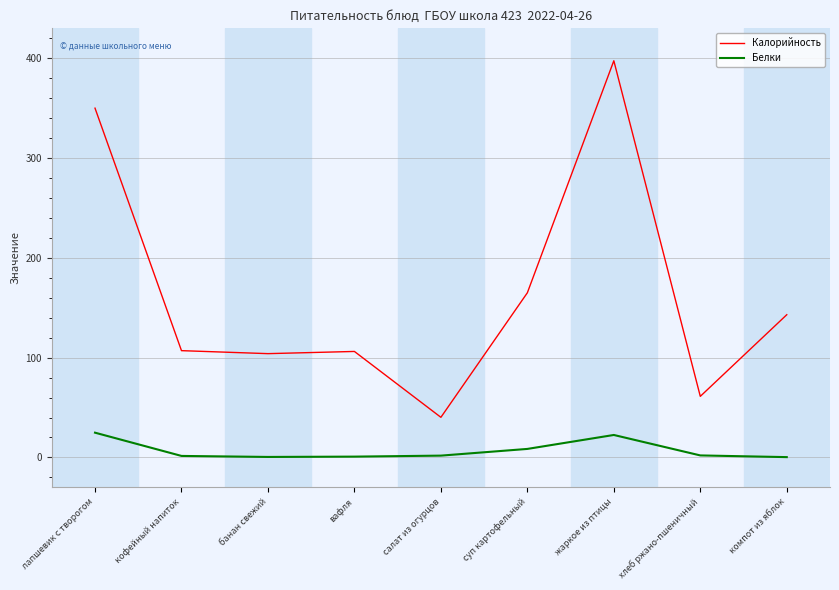

At which category is the sum across all series the highest?

жаркое из птицы